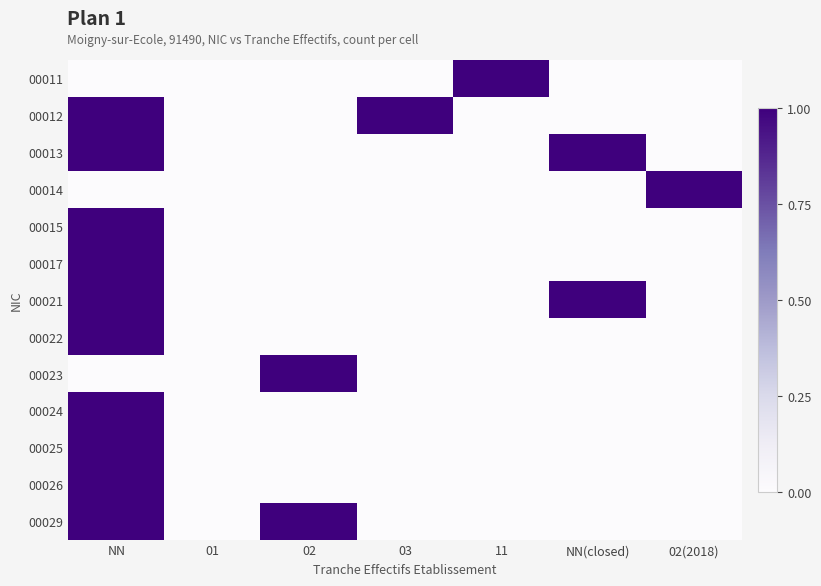

Between 11 and 03, which is larger?

11